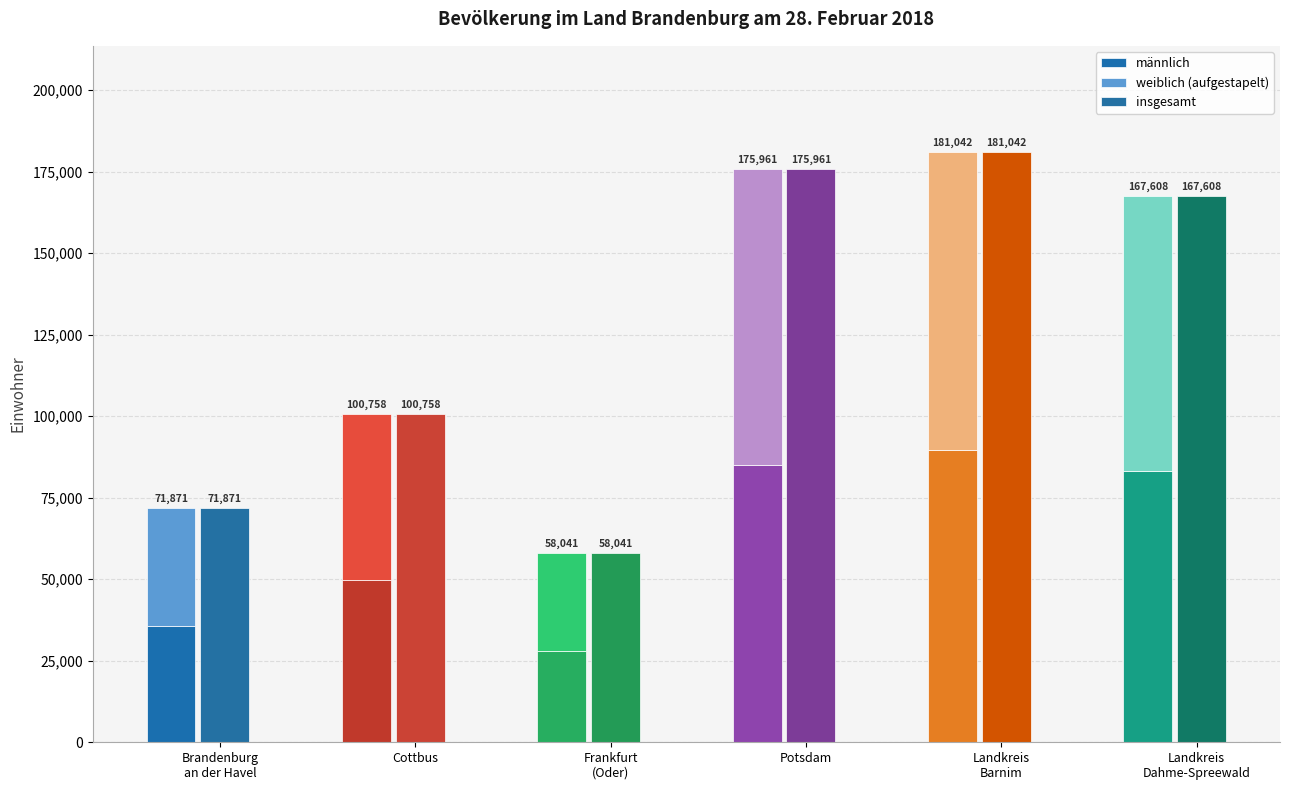

Is the value of männlich at Brandenburg
an der Havel greater than the value of weiblich (aufgestapelt) at Frankfurt
(Oder)?

Yes